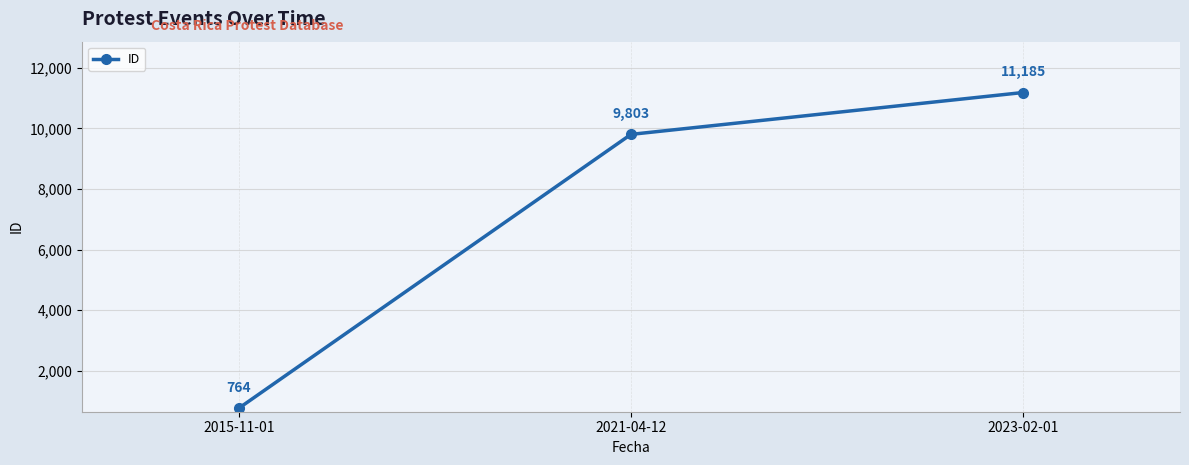

Where is the data nearest to the value 5974?

2021-04-12